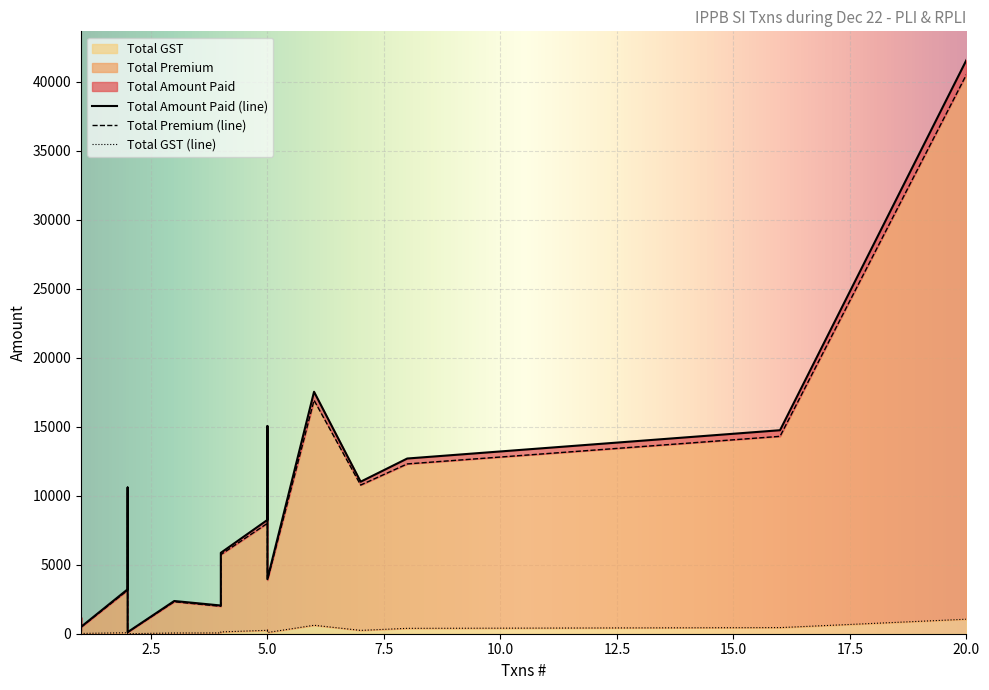

What is the approximate value of Total Premium at 7, to the nearest 10?

10780